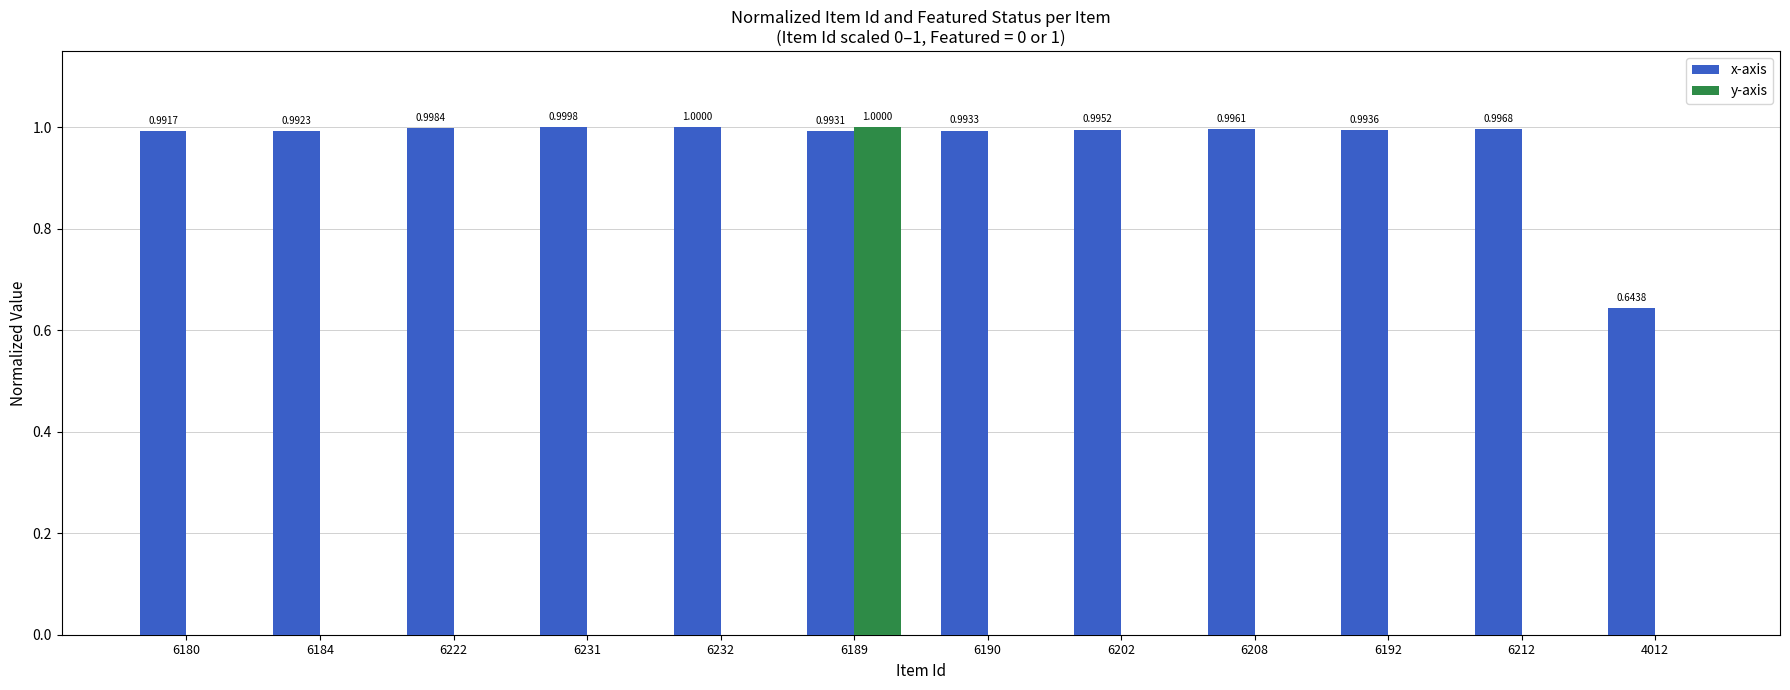

How many data points in y-axis are above 0?

1